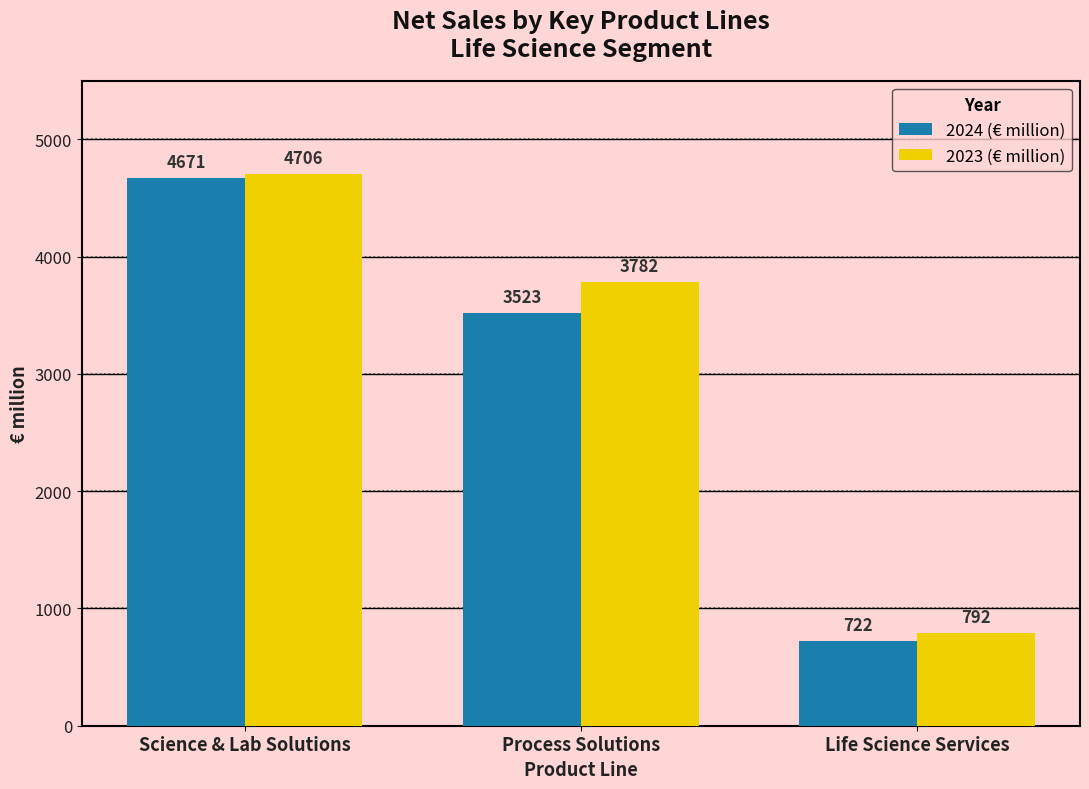

What is the difference between the 2023 (€ million) values at Process Solutions and Science & Lab Solutions?

924